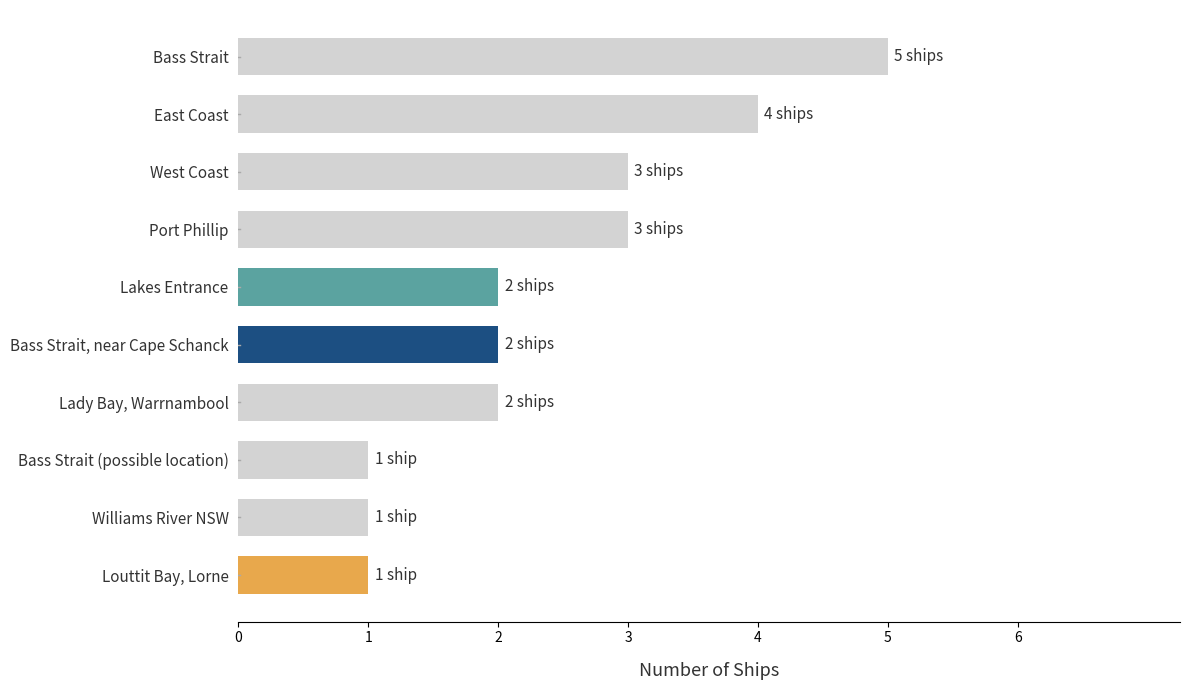

What is the difference between the maximum and minimum values?

4